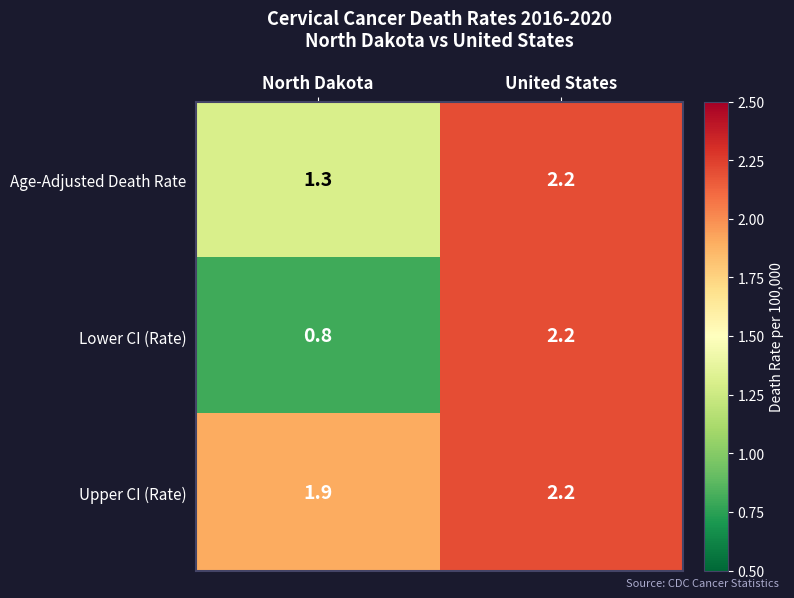

At how many categories does at least one series exceed 1?

2